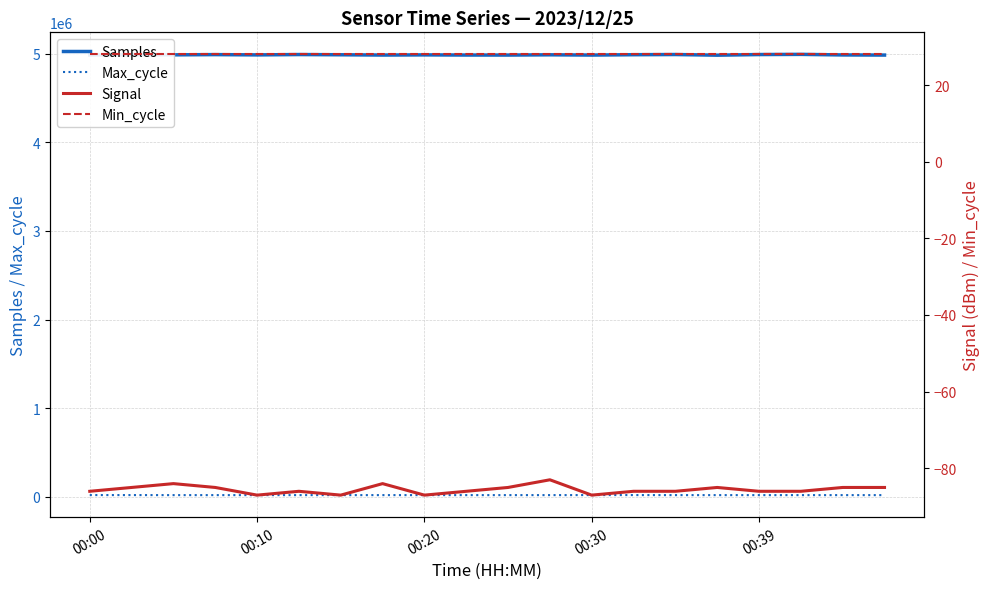

Rank the series at 00:00 from lowest to highest value.

Signal, Min_cycle, Max_cycle, Samples